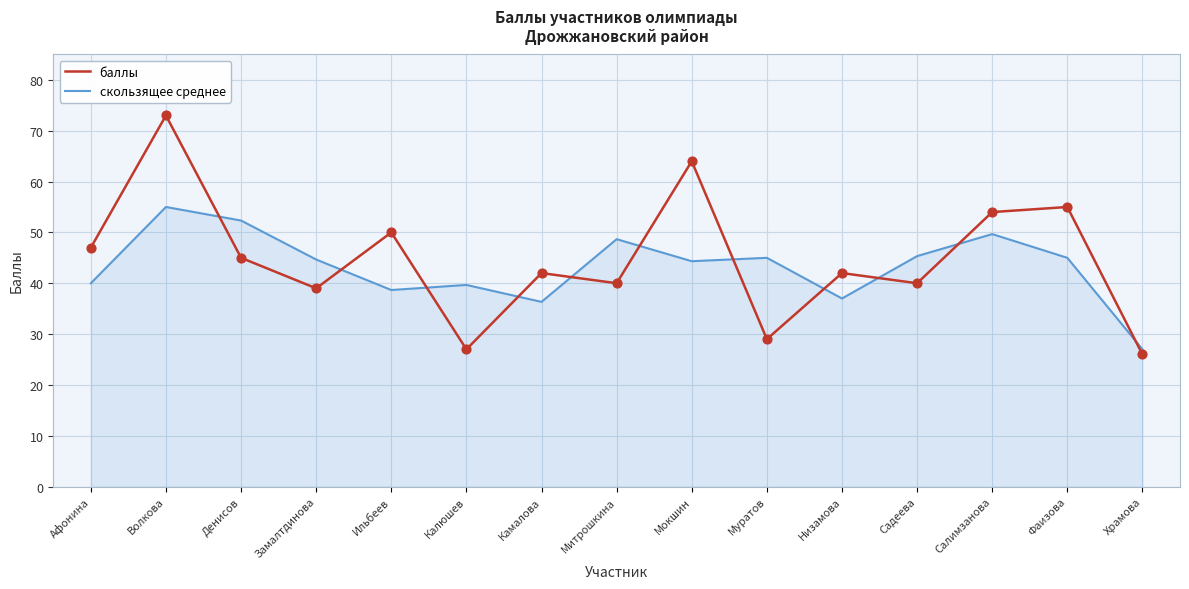

Is the value of скользящее среднее at Афонина greater than the value of баллы at Храмова?

Yes